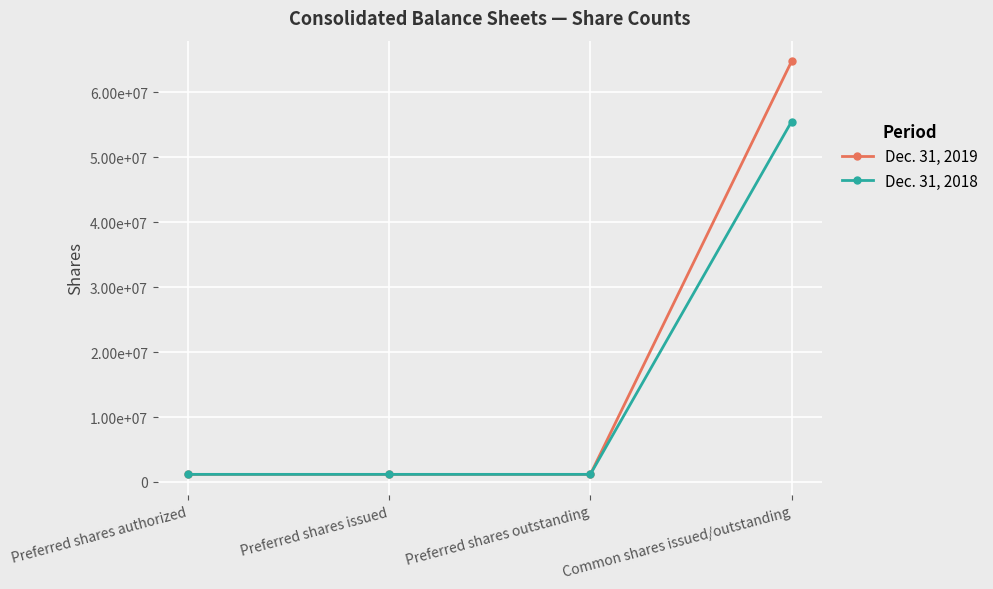

Does the chart have visible grid lines?

Yes